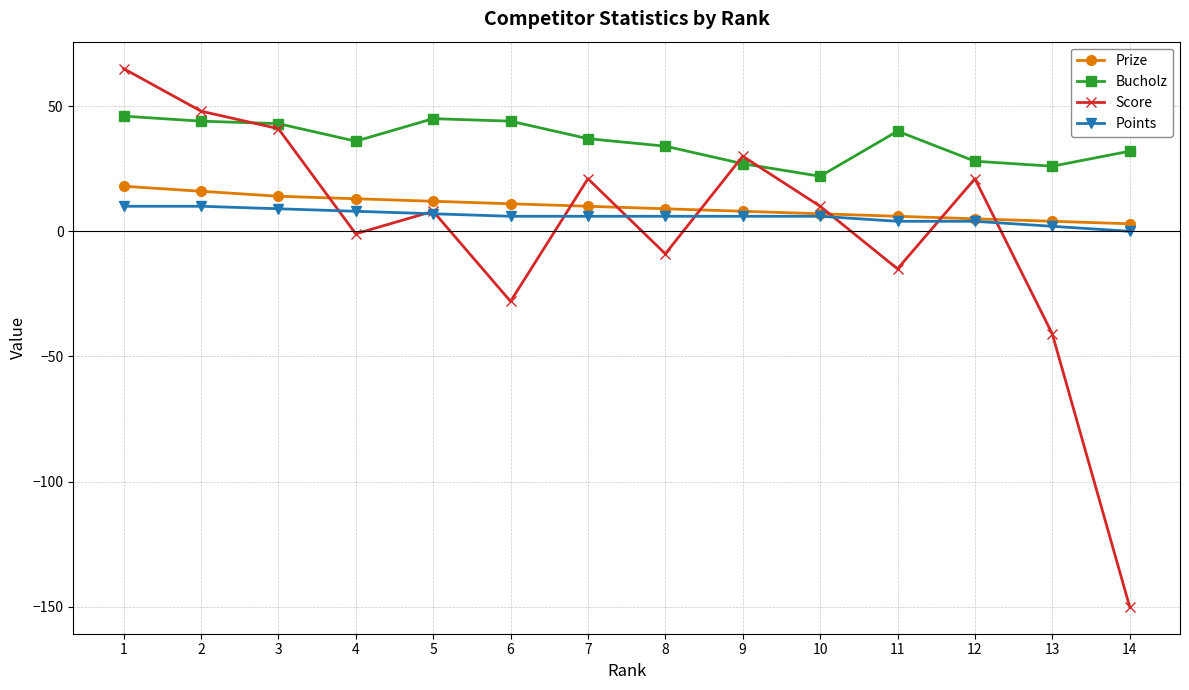

What is the total value across all series at 2?

118